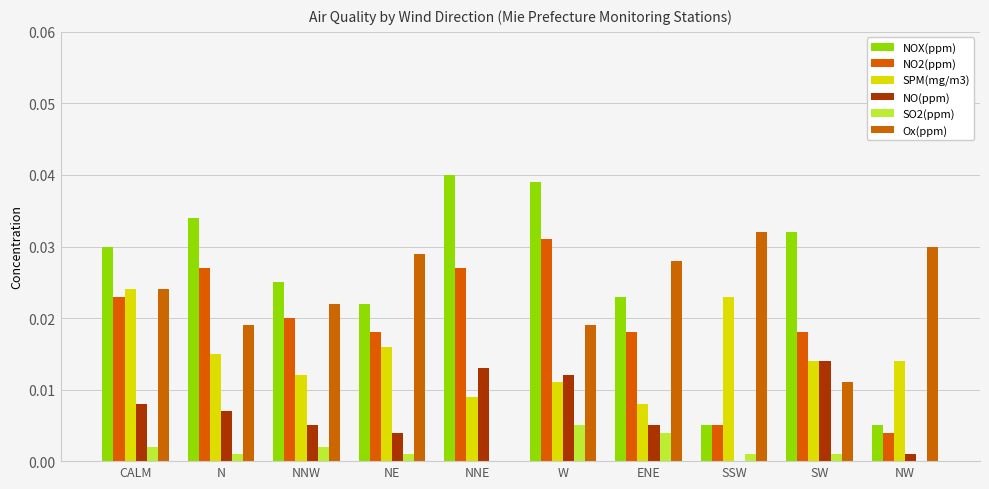

Does the chart contain stacked bars?

No